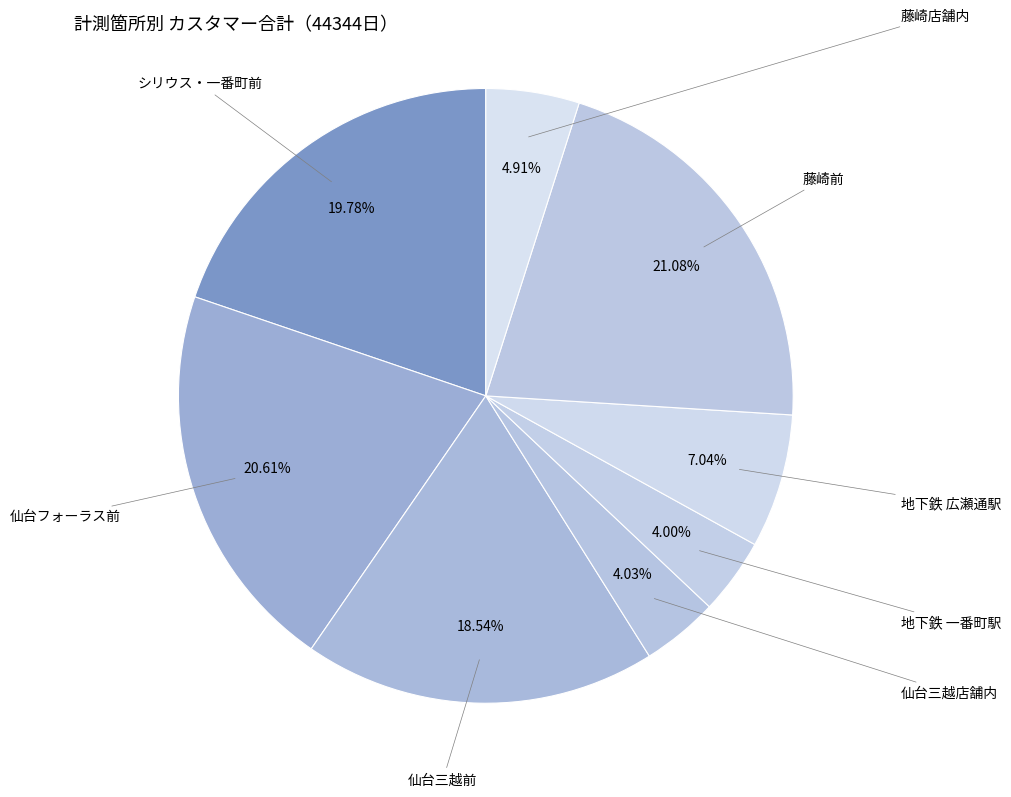

How many slices are in this pie chart?

8